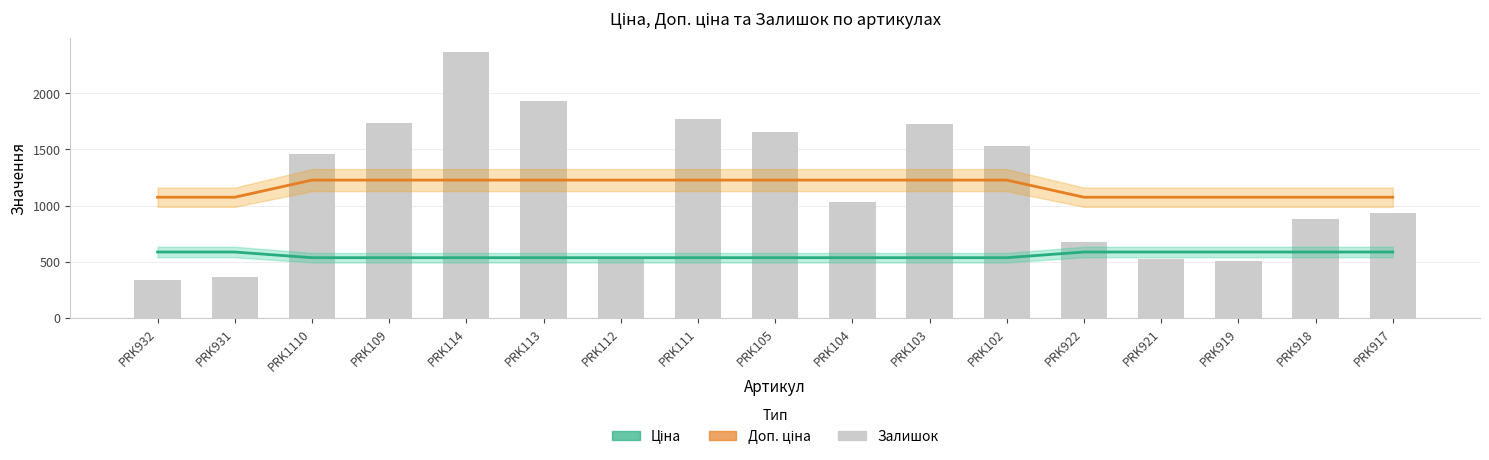

What is the difference between the second highest and second lowest values in the Ціна series?

50.6